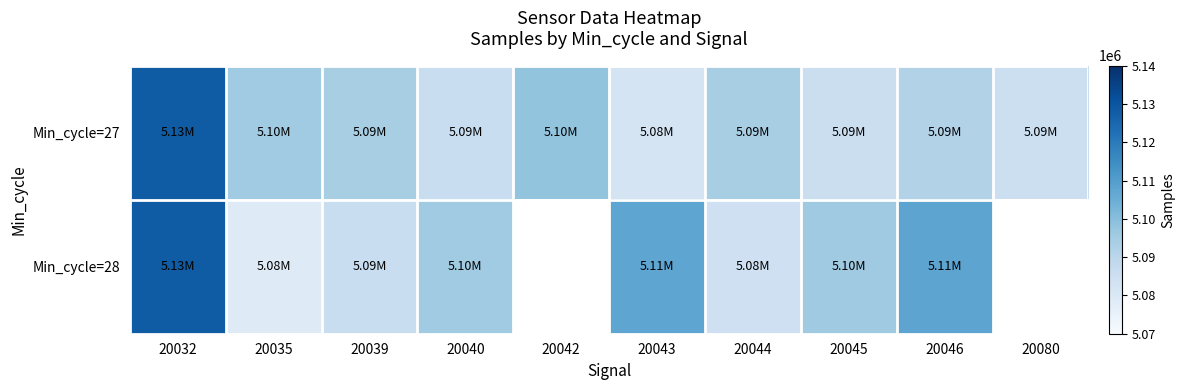

Which label corresponds to the largest value in the chart?

20032